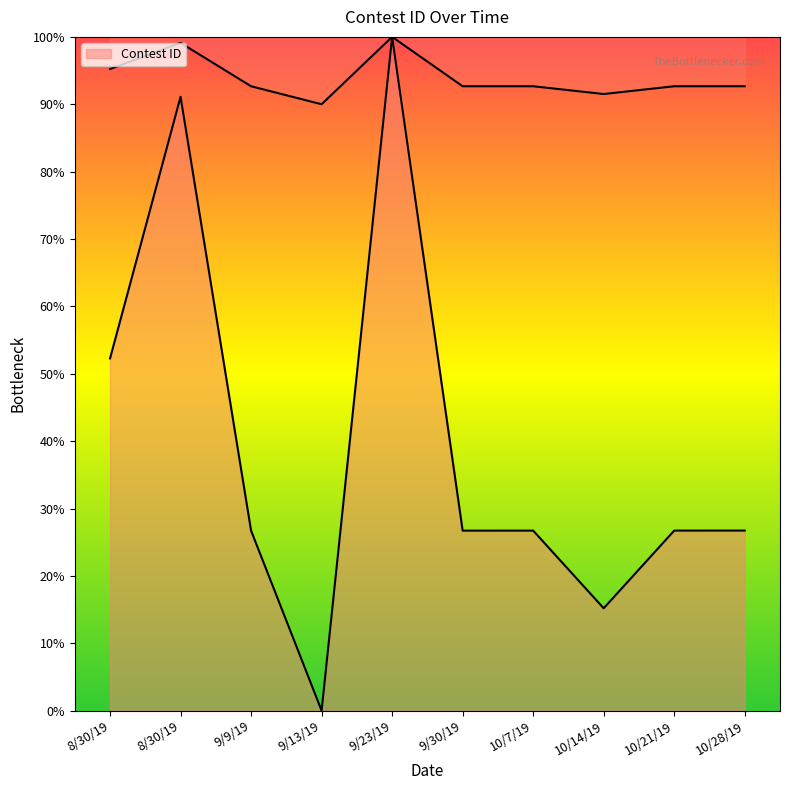

List the labels in order of value, smallest first.

9/13/19, 10/14/19, 9/9/19, 9/30/19, 10/7/19, 10/21/19, 10/28/19, 8/30/19, 8/30/19, 9/23/19